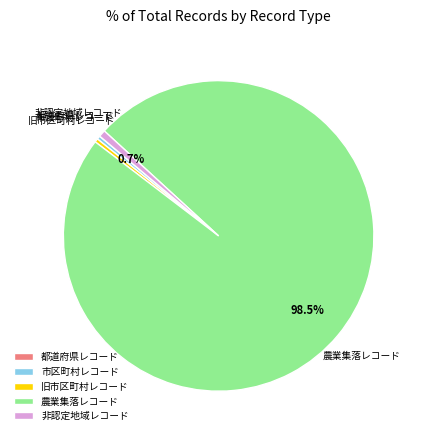

Which category has the biggest portion of the pie?

農業集落レコード